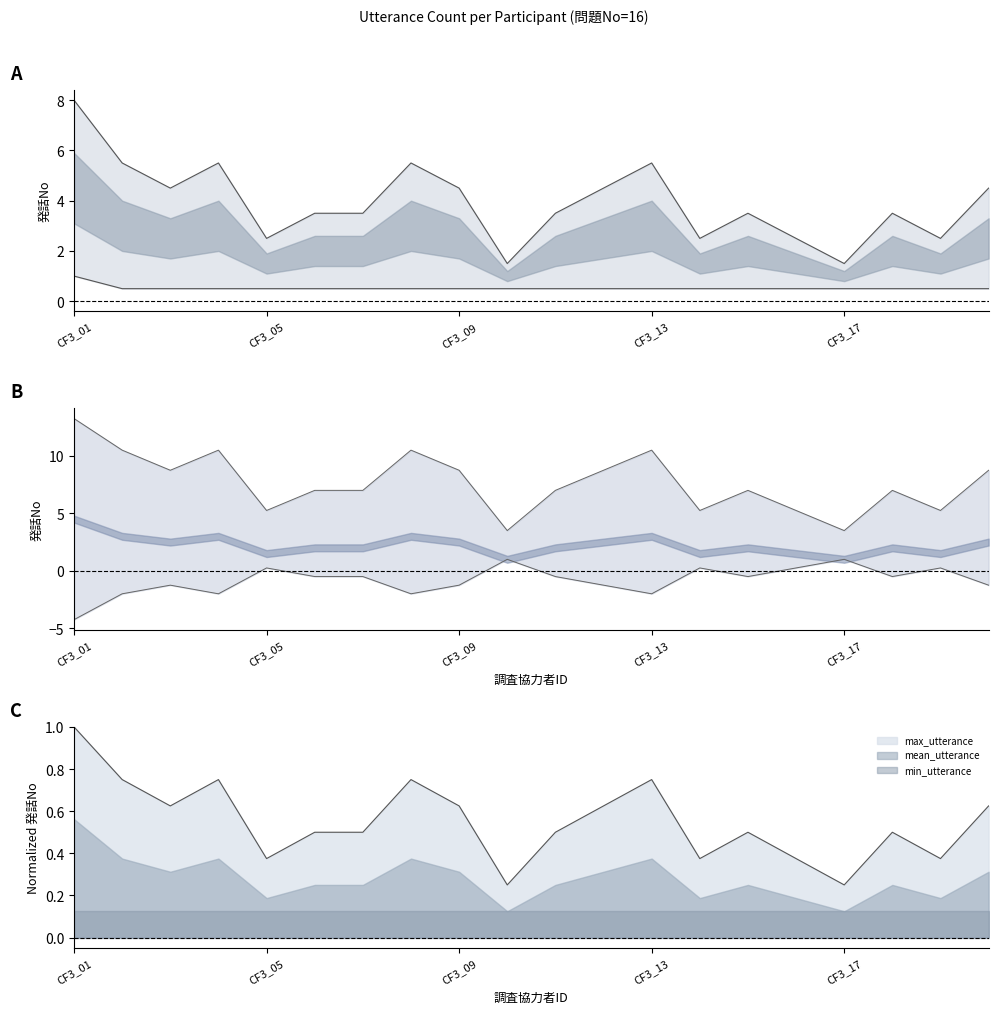

What position from the left is 15?

16